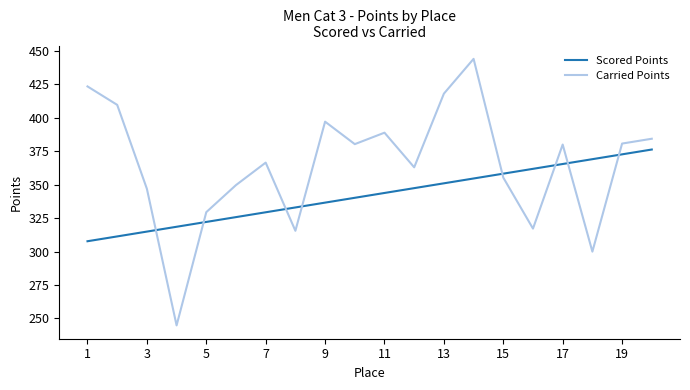

What is the minimum value shown in the chart?

244.8